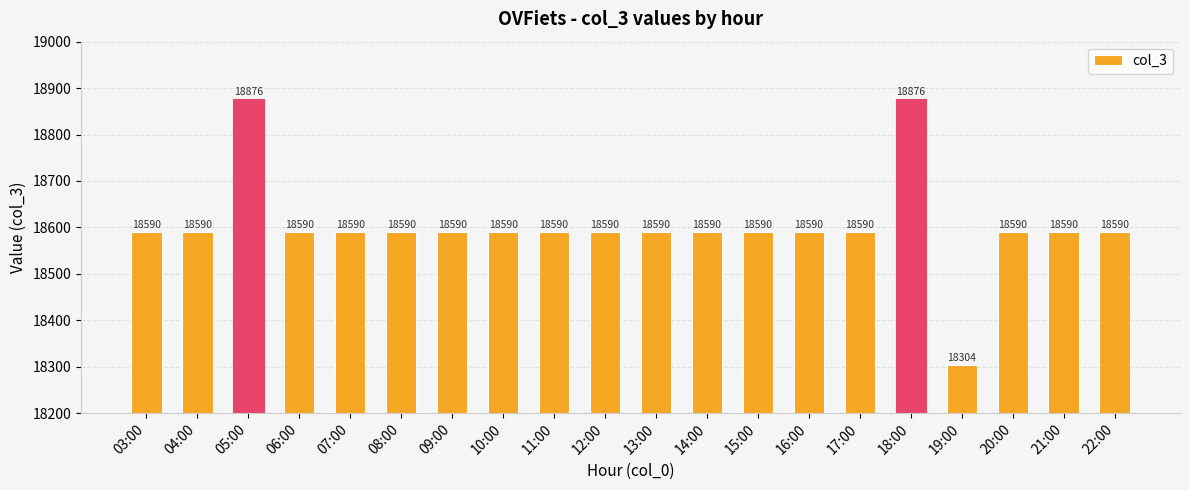

What is the approximate value at 09:00?

18590